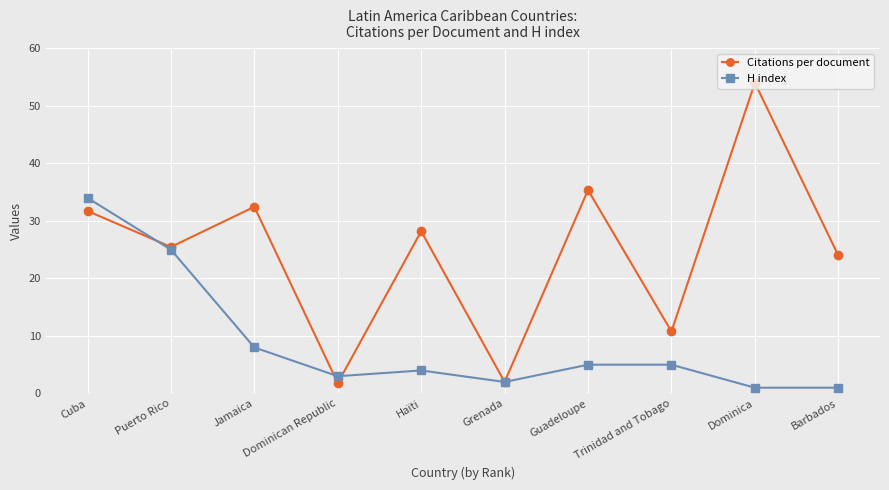

What is the maximum value shown in the chart?

54.0